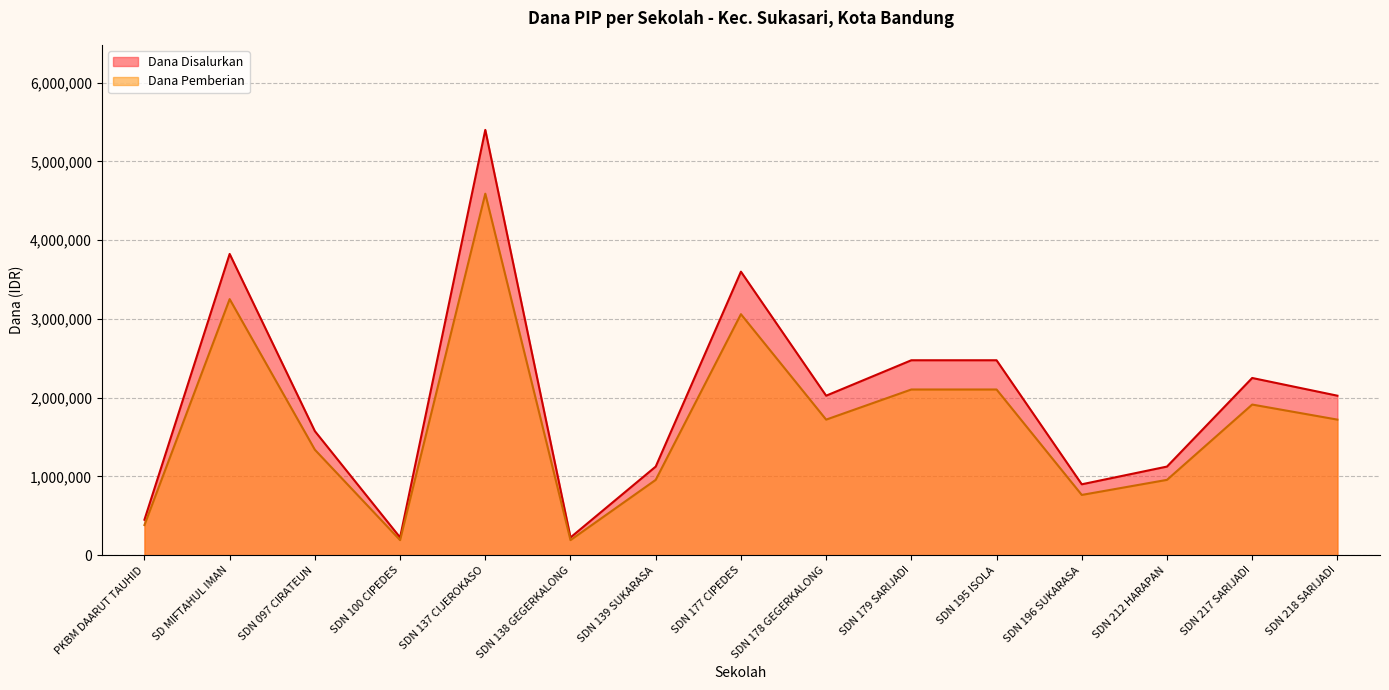

Count the number of data series in this chart.

2